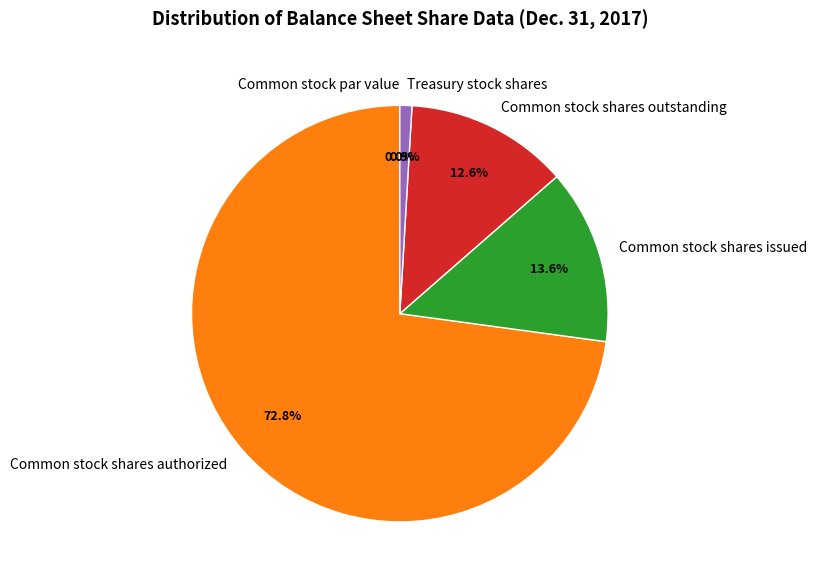

To the nearest percent, what portion does Common stock shares issued represent?

14%